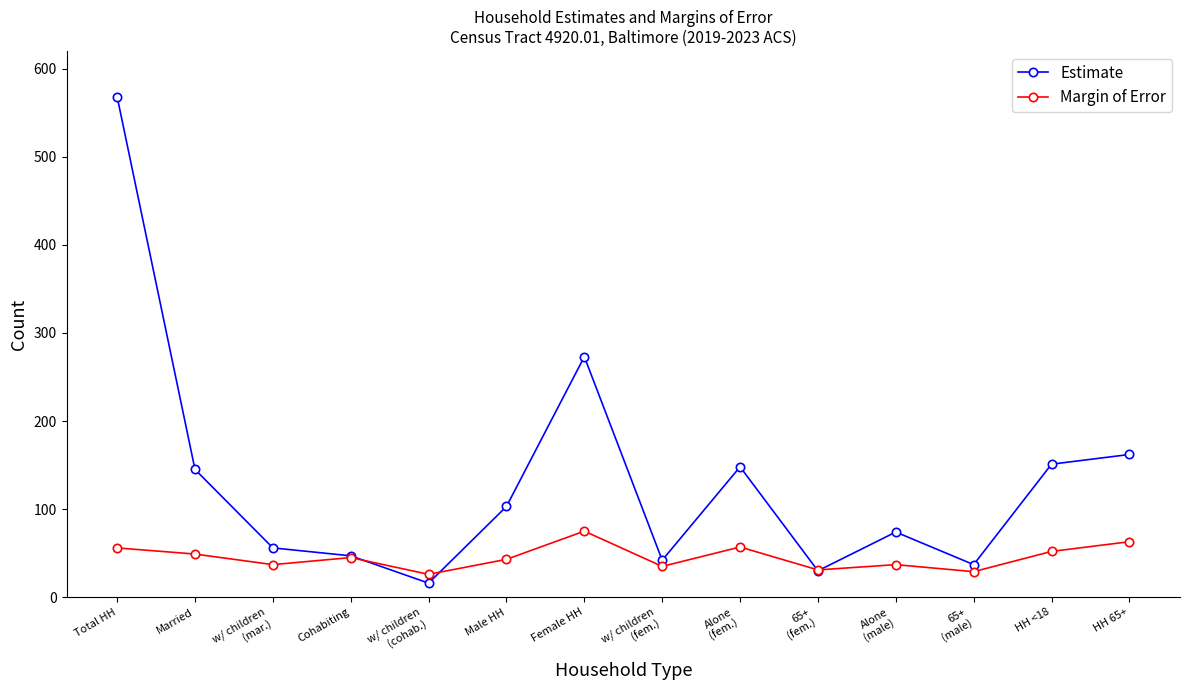

Rank the series by their average value, from highest to lowest.

Estimate, Margin of Error